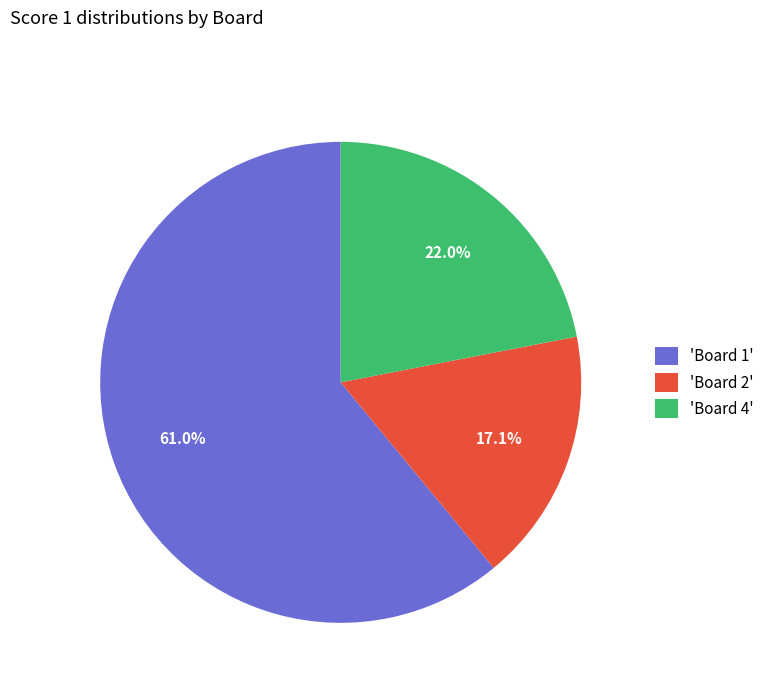

Which slice is the largest?

'Board 1'